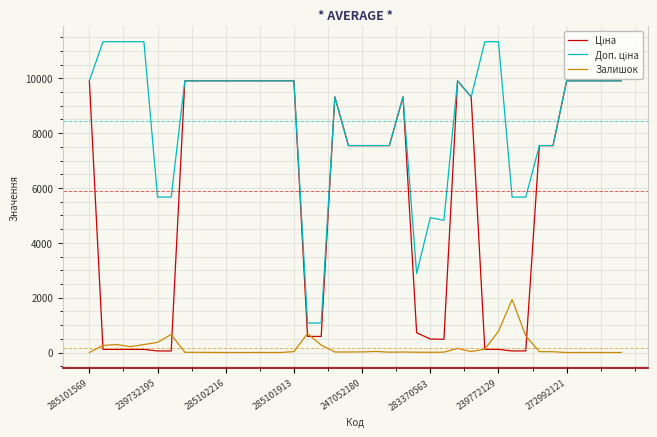

What is the greatest value displayed?

11334.0